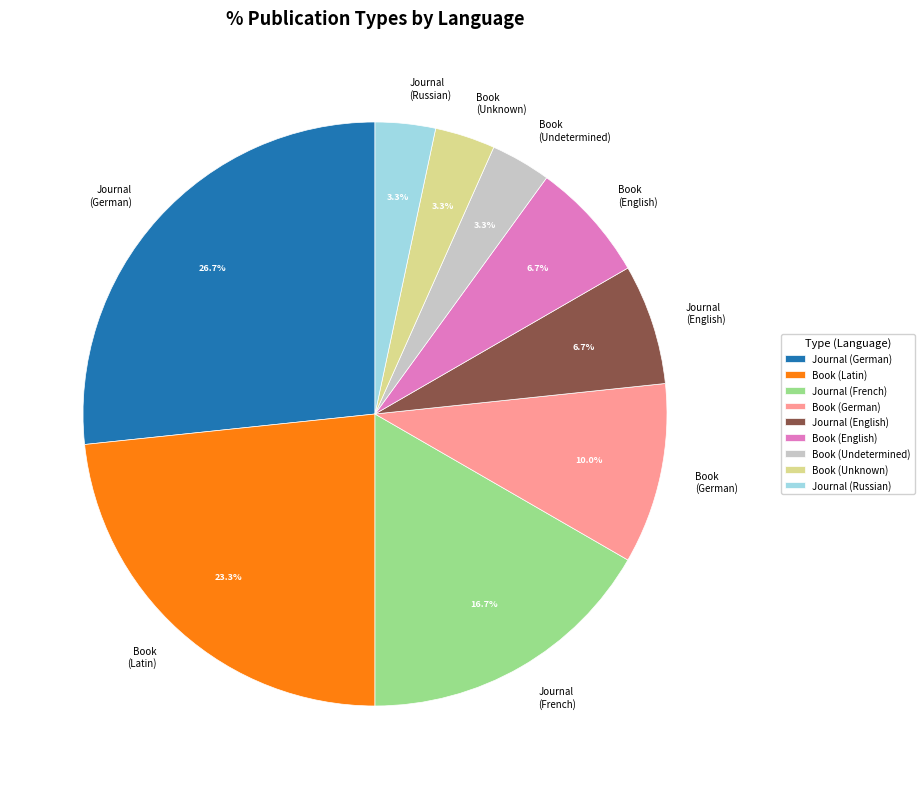

Is there any slice that represents more than half of the pie?

No